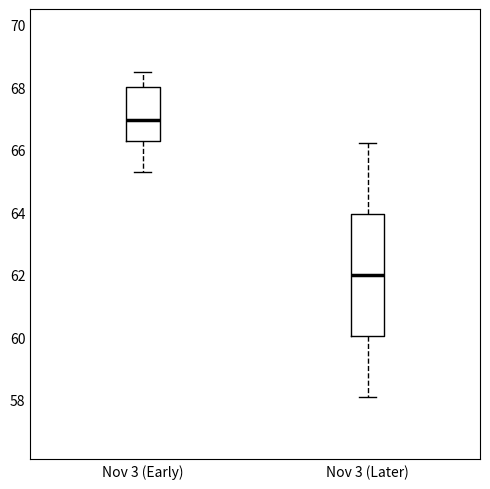

Which box is the tallest, from its lower edge to its upper edge?

Nov 3 (Later)